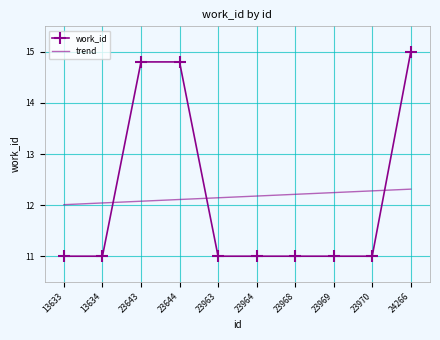

The value of work_id at 24266 is 7.0. True or false?

False